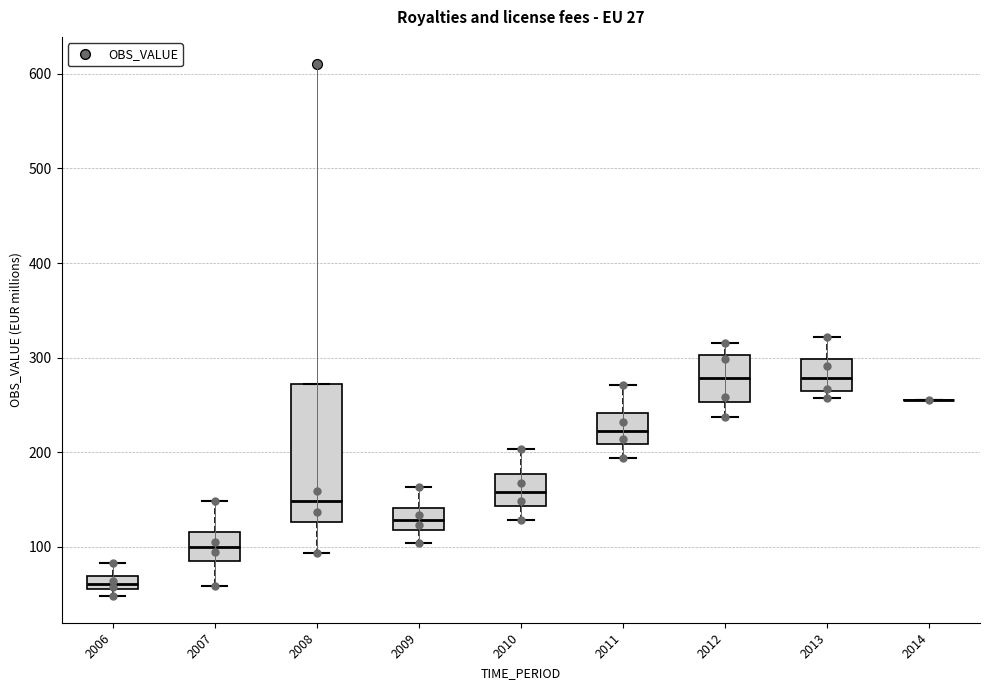

Comparing the boxes themselves (not the whiskers), which one is the tallest?

2008